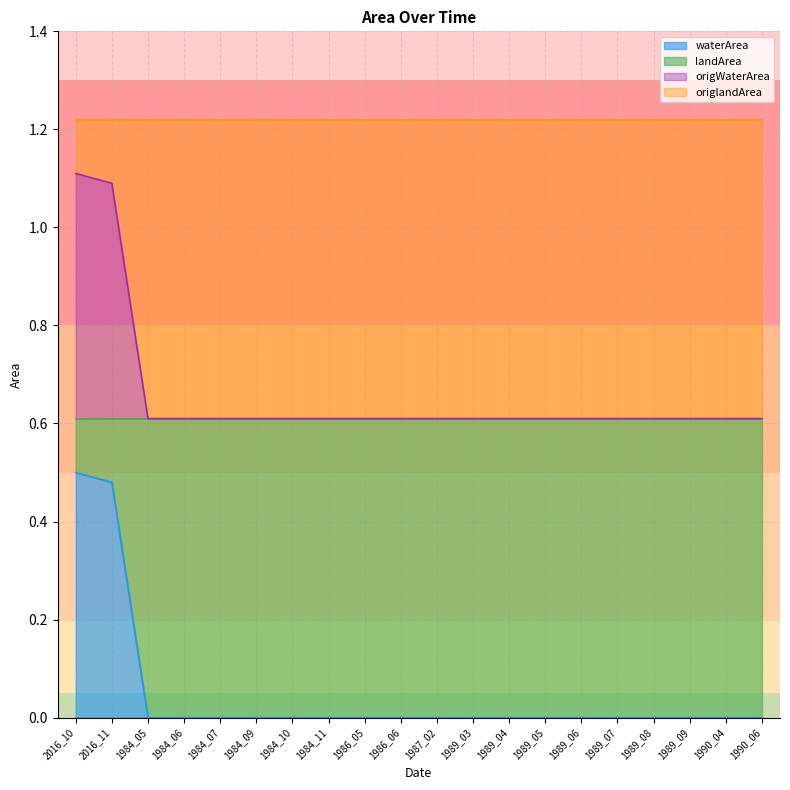

Rank the categories by waterArea value from highest to lowest.

2016_10, 2016_11, 1984_05, 1984_06, 1984_07, 1984_09, 1984_10, 1984_11, 1986_05, 1986_06, 1987_02, 1989_03, 1989_04, 1989_05, 1989_06, 1989_07, 1989_08, 1989_09, 1990_04, 1990_06